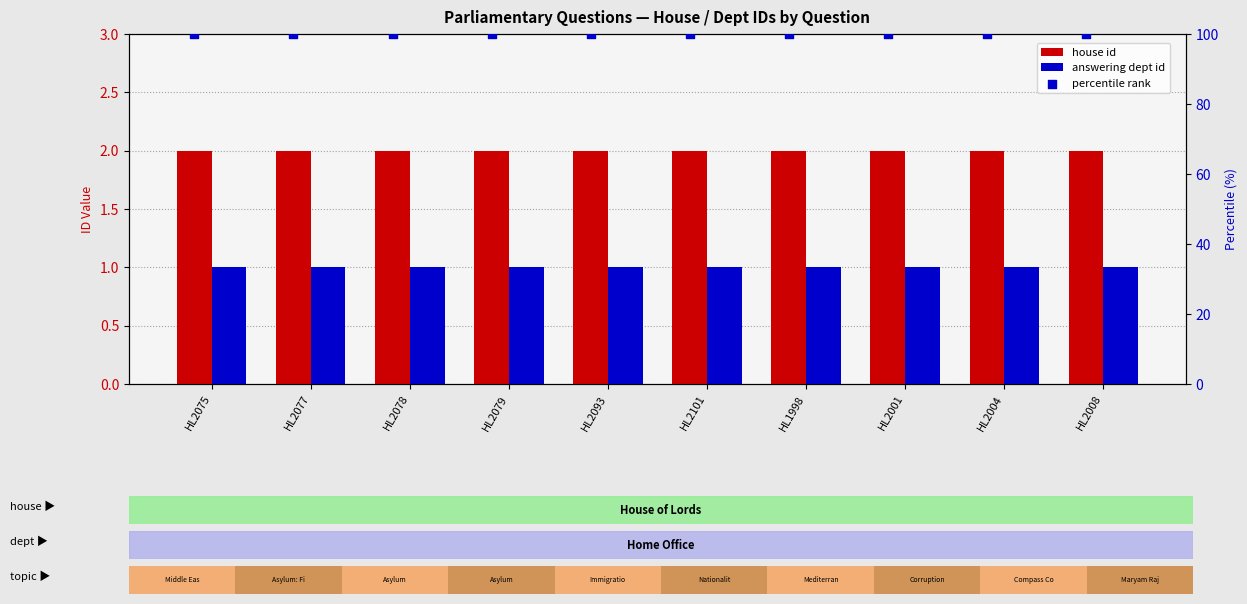

What are all the series names shown in the legend?

house id, answering dept id, percentile rank